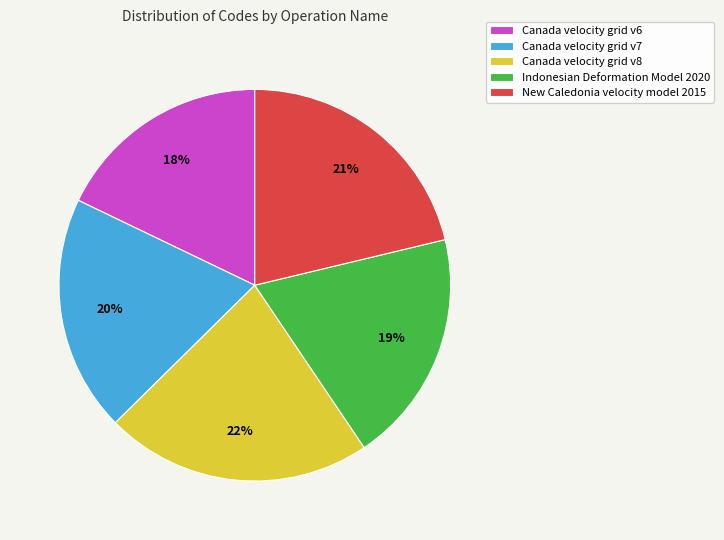

To the nearest percent, what portion does Canada velocity grid v6 represent?

18%